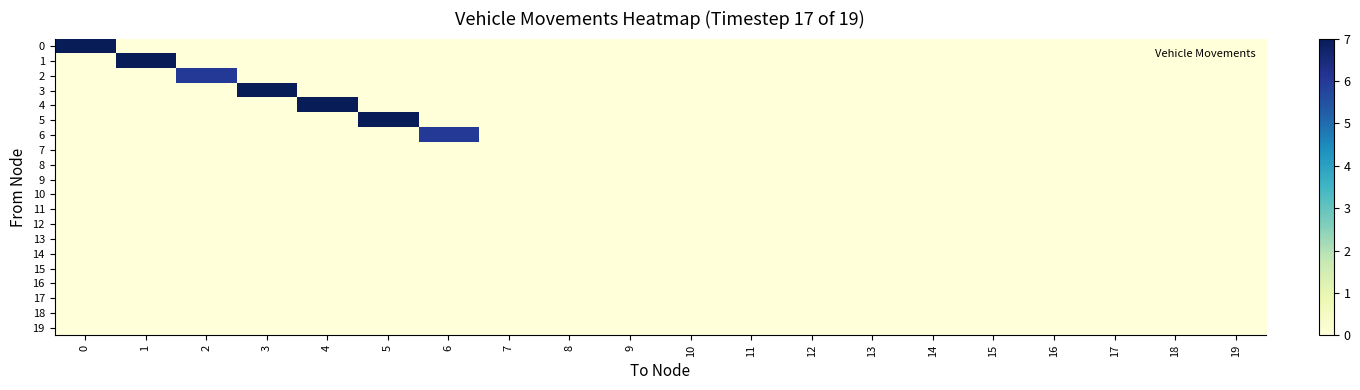

Between 3 and 6, which series saw the biggest shift?

3